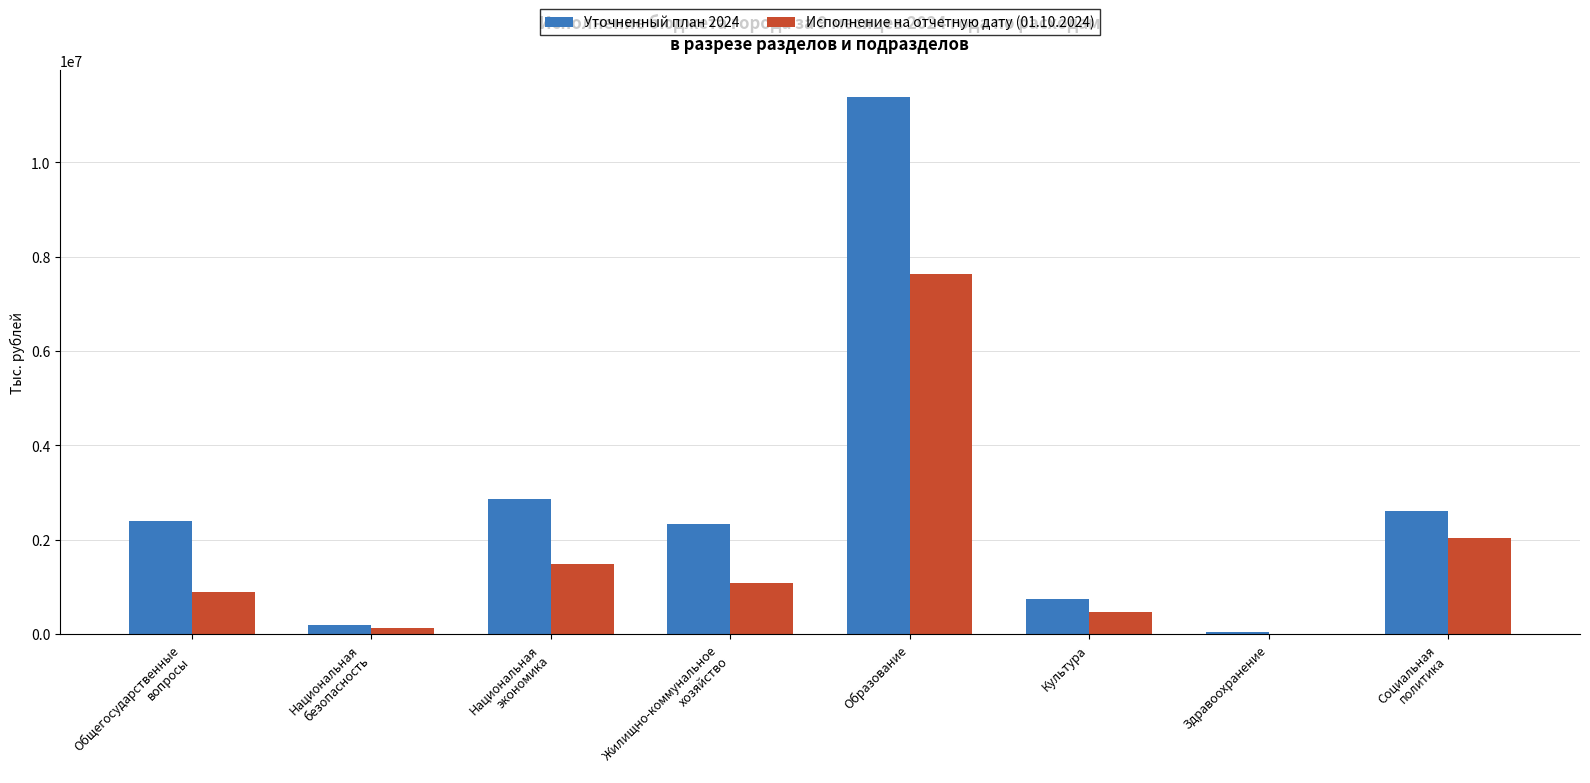

What is the maximum value for Исполнение на отчетную дату (01.10.2024)?

7625926.0